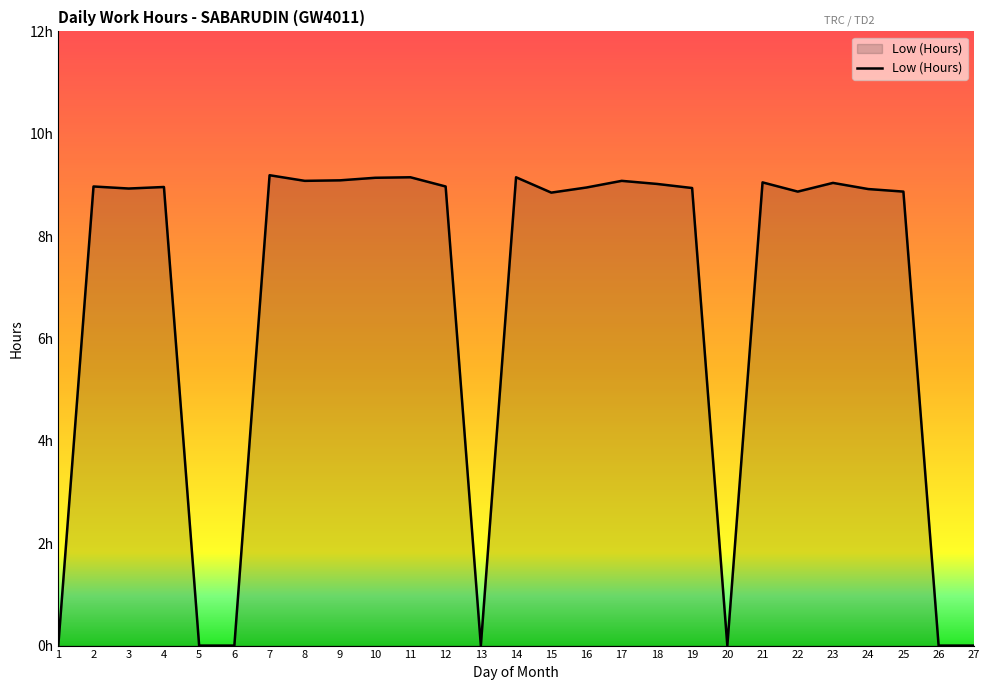

Which label corresponds to the smallest value in the chart?

1